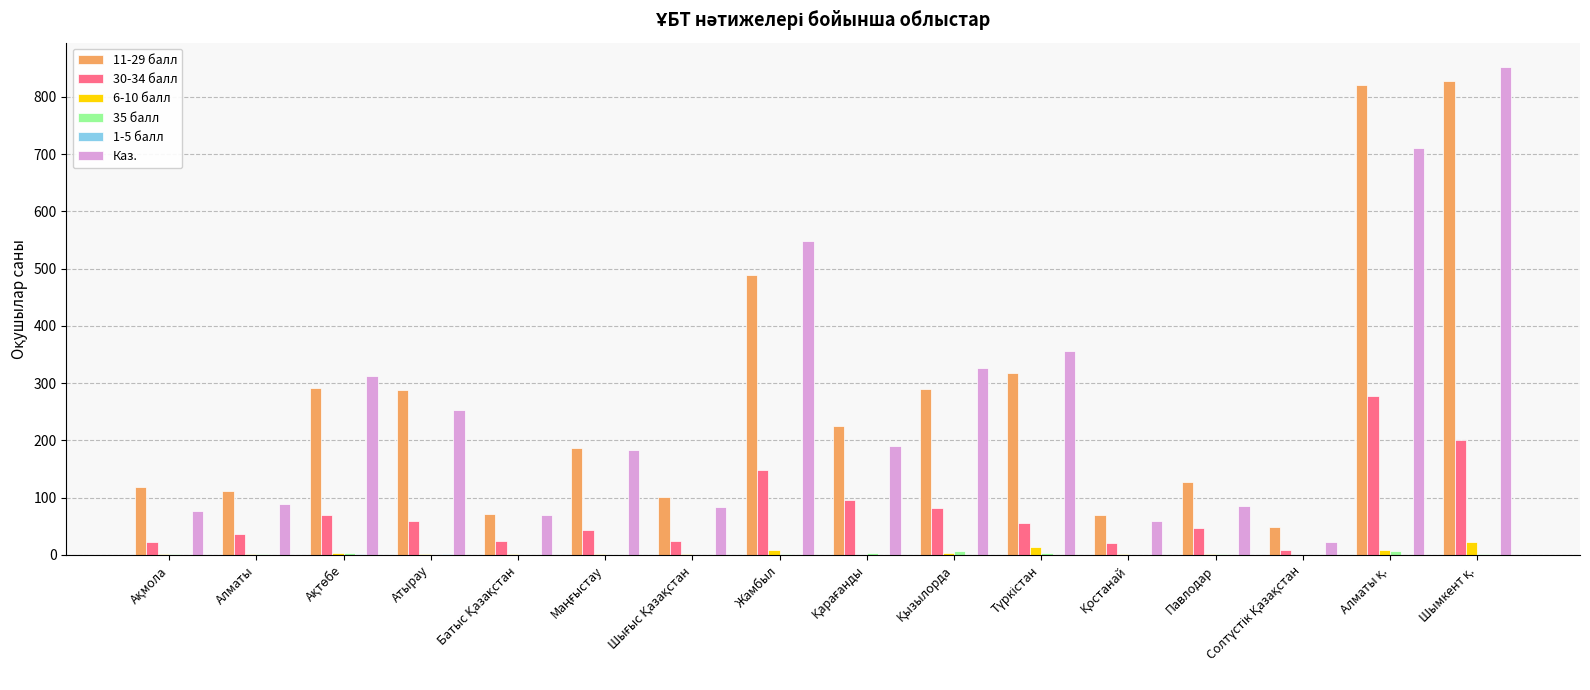

True or false: 11-29 балл has a value of 488 at Жамбыл.

True